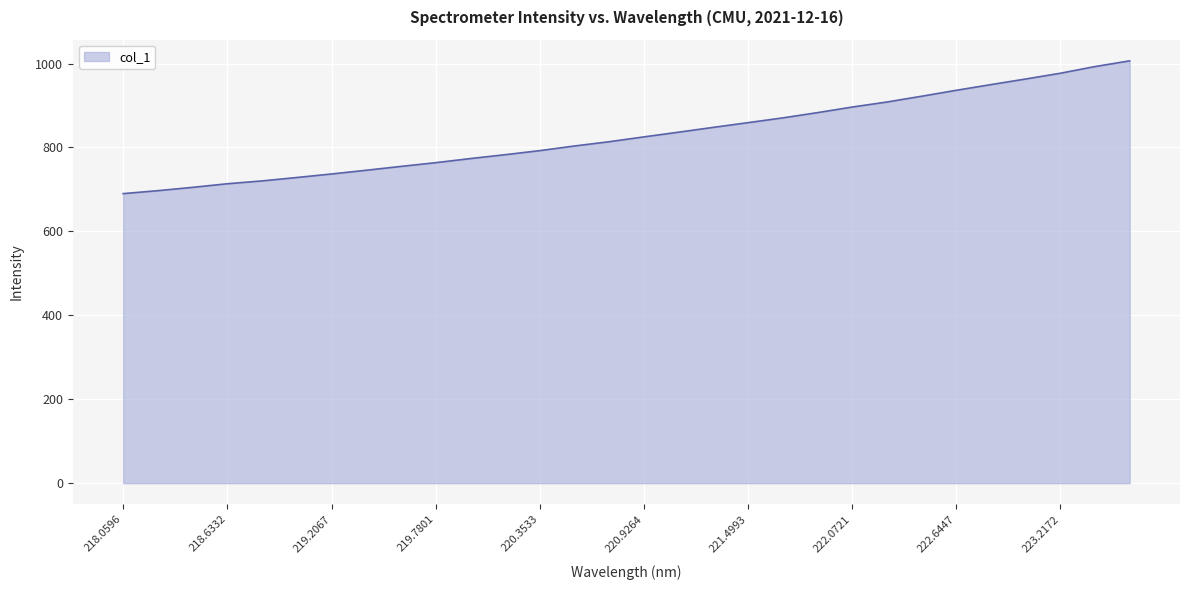

What is the minimum value shown in the chart?

690.0